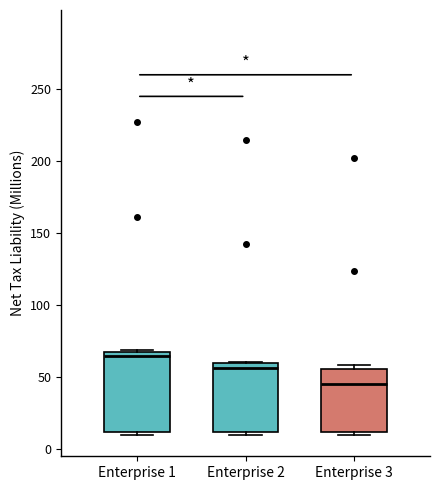

Comparing the boxes themselves (not the whiskers), which one is the tallest?

Enterprise 1